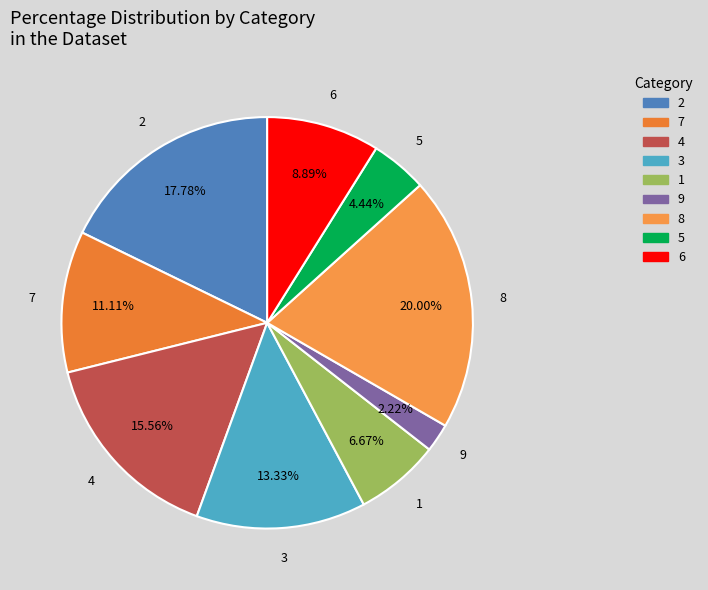

Does any single category account for the majority?

No